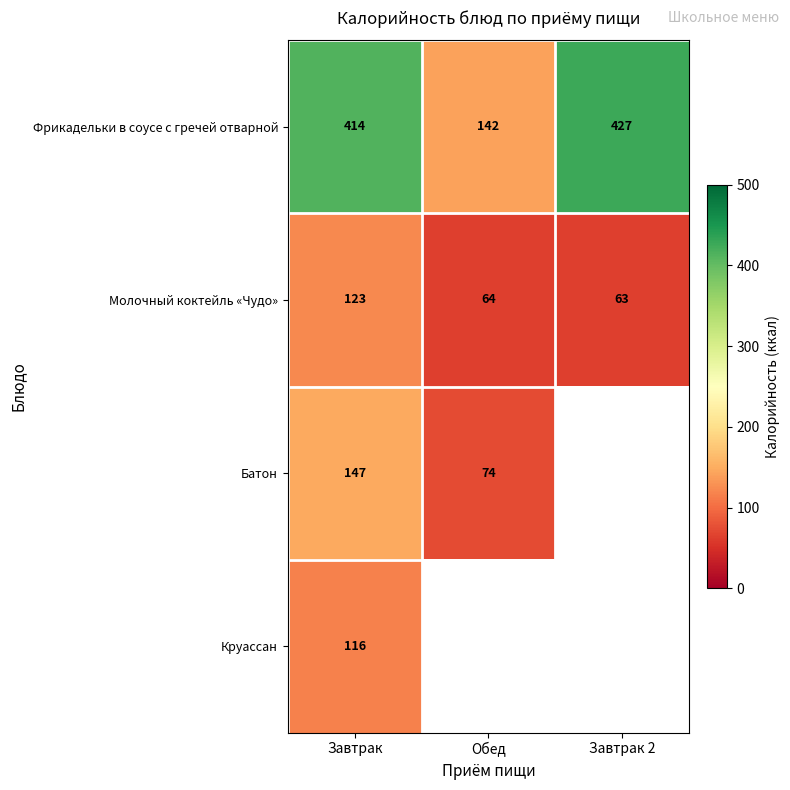

What is the minimum value for Молочный коктейль «Чудо»?

63